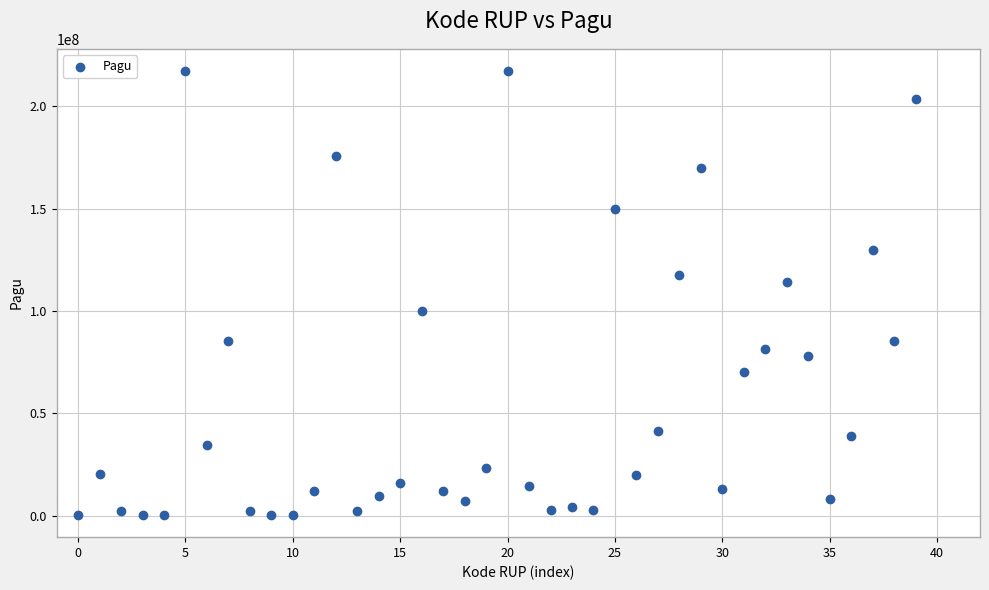

What is the range of Y values (max minus min)?

216860000